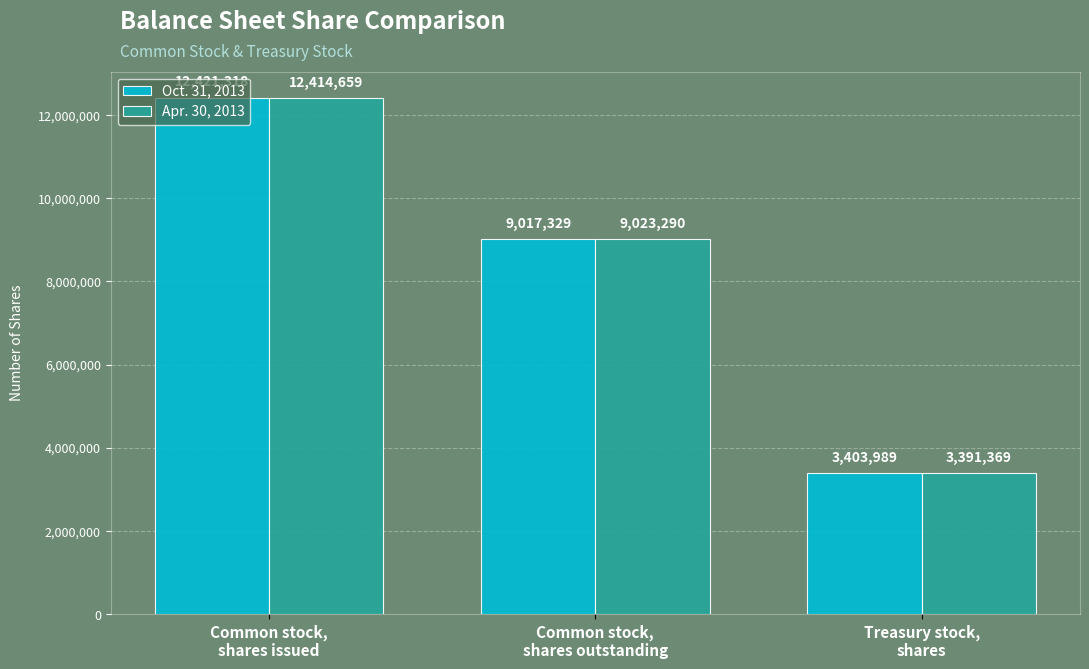

The value of Apr. 30, 2013 at Common stock,
shares issued is 6065724. True or false?

False